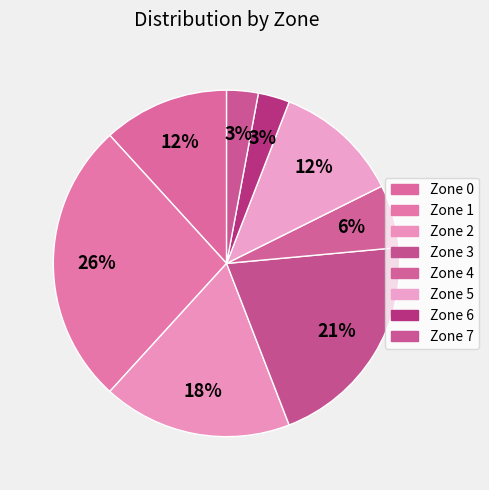

Do Zone 0 and Zone 2 together represent more than half of the pie?

No